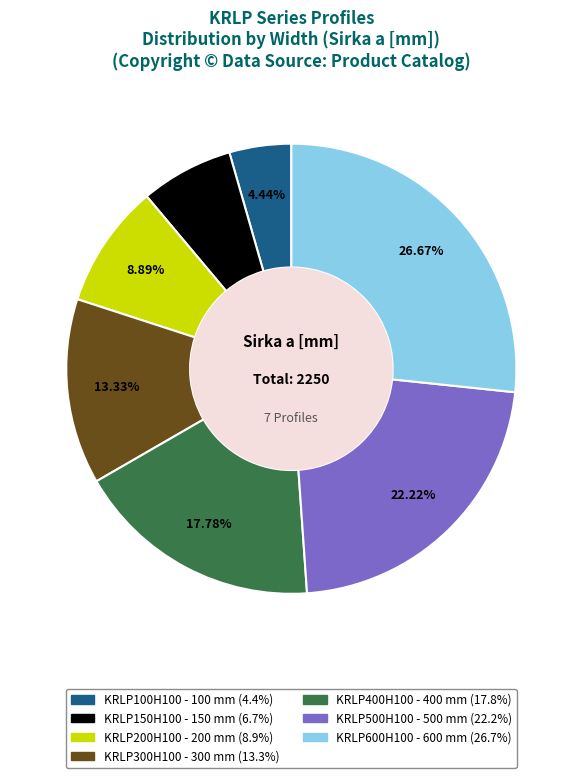

What is the largest slice in the pie chart?

KRLP600H100